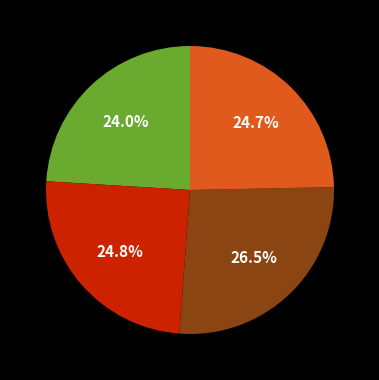

Is there any slice that represents more than half of the pie?

No